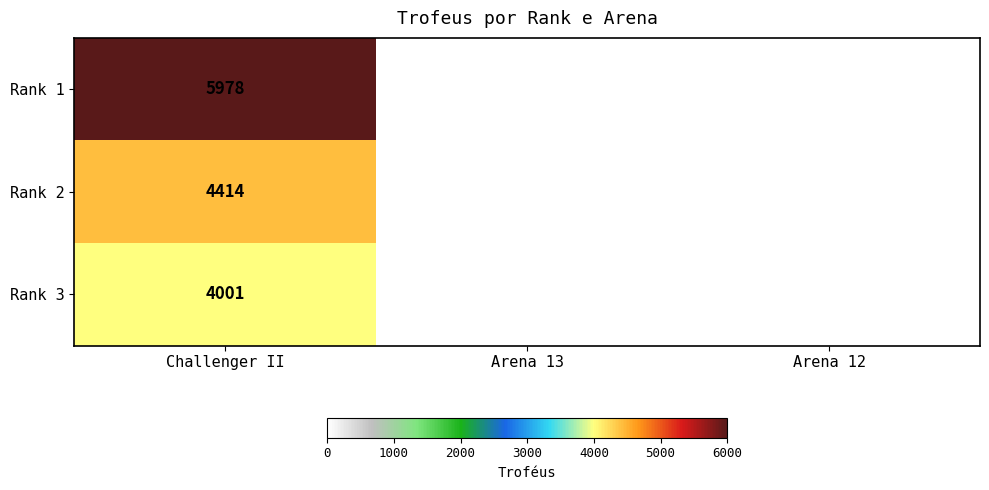

The Rank 3 series shows 1440 at Challenger II. True or false?

False